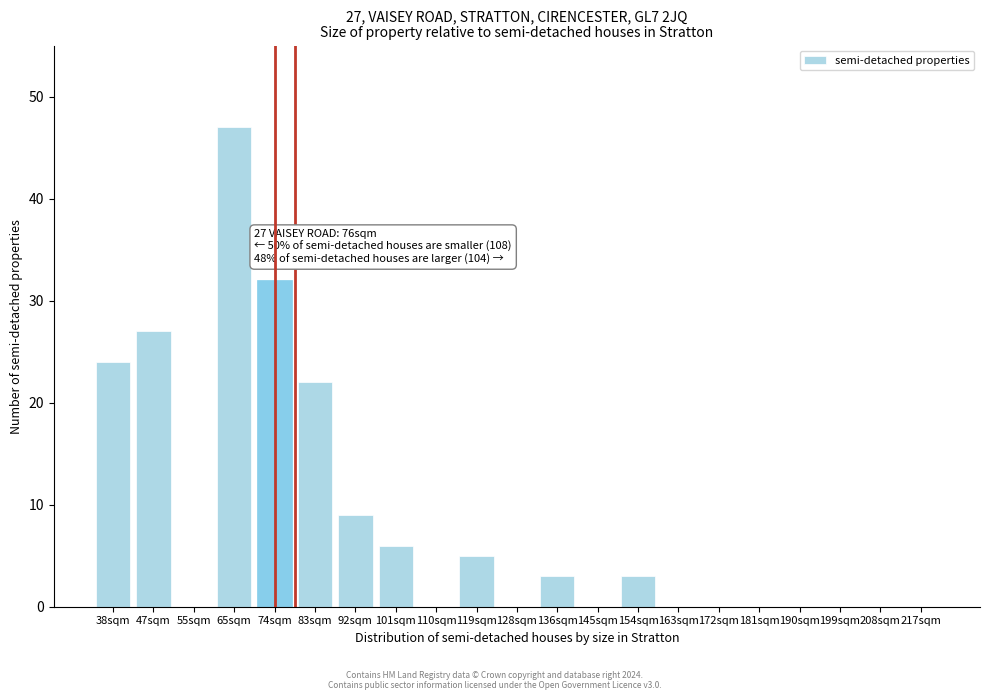

Reading right to left, what are all the values shown in this chart?

217sqm=0	208sqm=0	199sqm=0	190sqm=0	181sqm=0	172sqm=0	163sqm=0	154sqm=3	145sqm=0	136sqm=3	128sqm=0	119sqm=5	110sqm=0	101sqm=6	92sqm=9	83sqm=22	74sqm=32	65sqm=47	55sqm=0	47sqm=27	38sqm=24